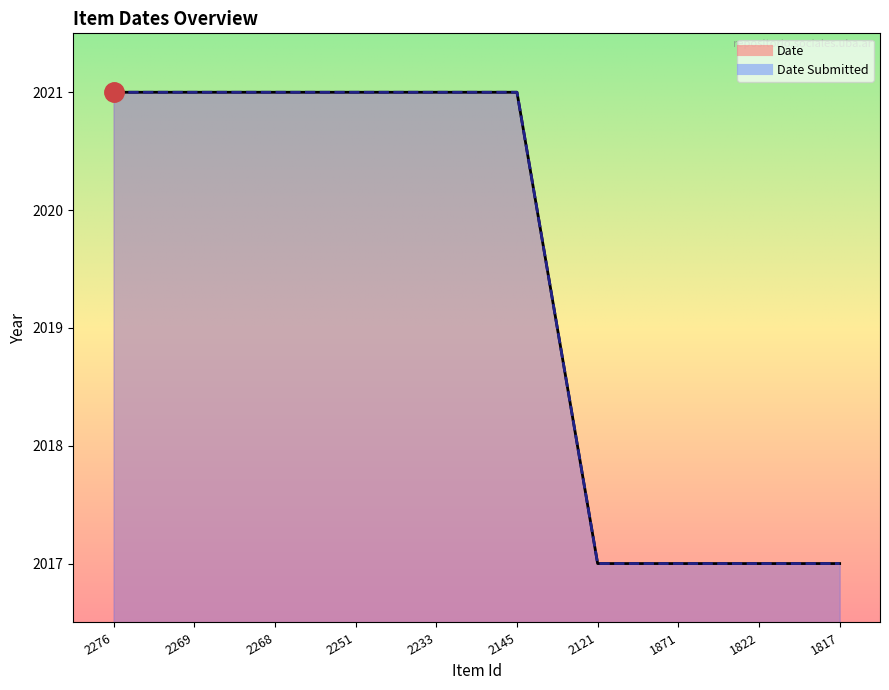

Which series has the largest total across all categories?

Date Submitted